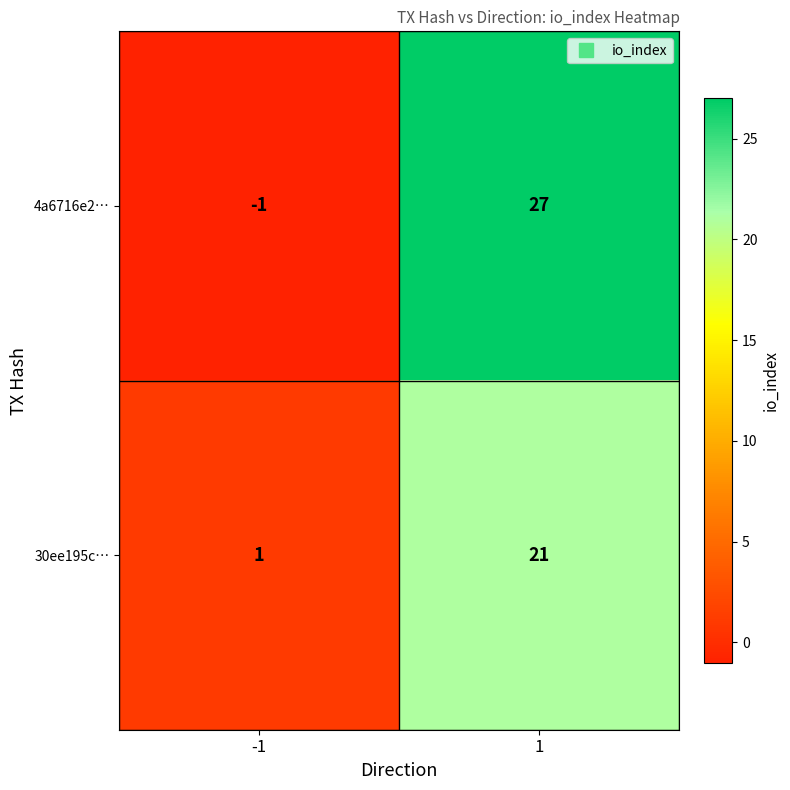

At which category is the sum across all series the highest?

1